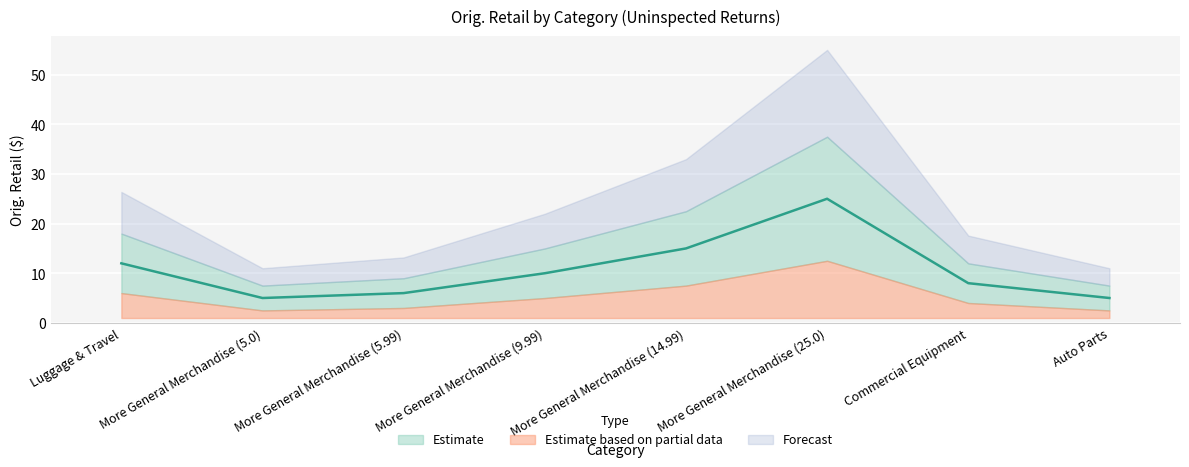

How many lines are shown in the chart?

1